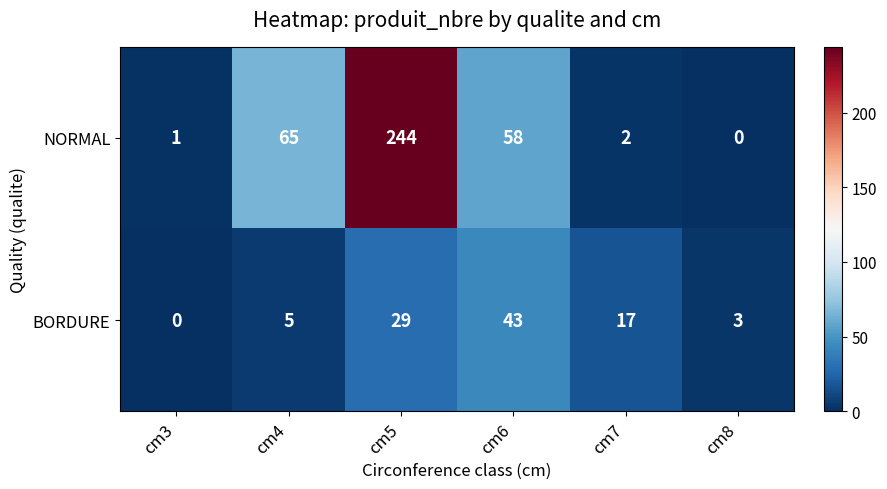

Reading right to left, transcribe all the data shown in this chart.

NORMAL: 0	2	58	244	65	1
BORDURE: 3	17	43	29	5	0